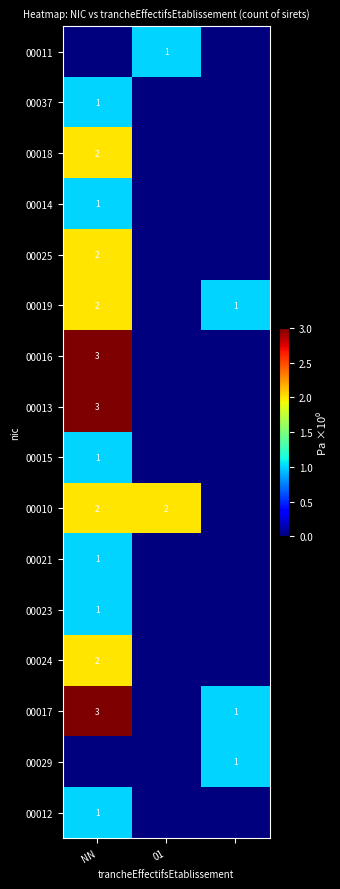

At how many categories does at least one series exceed 2?

1